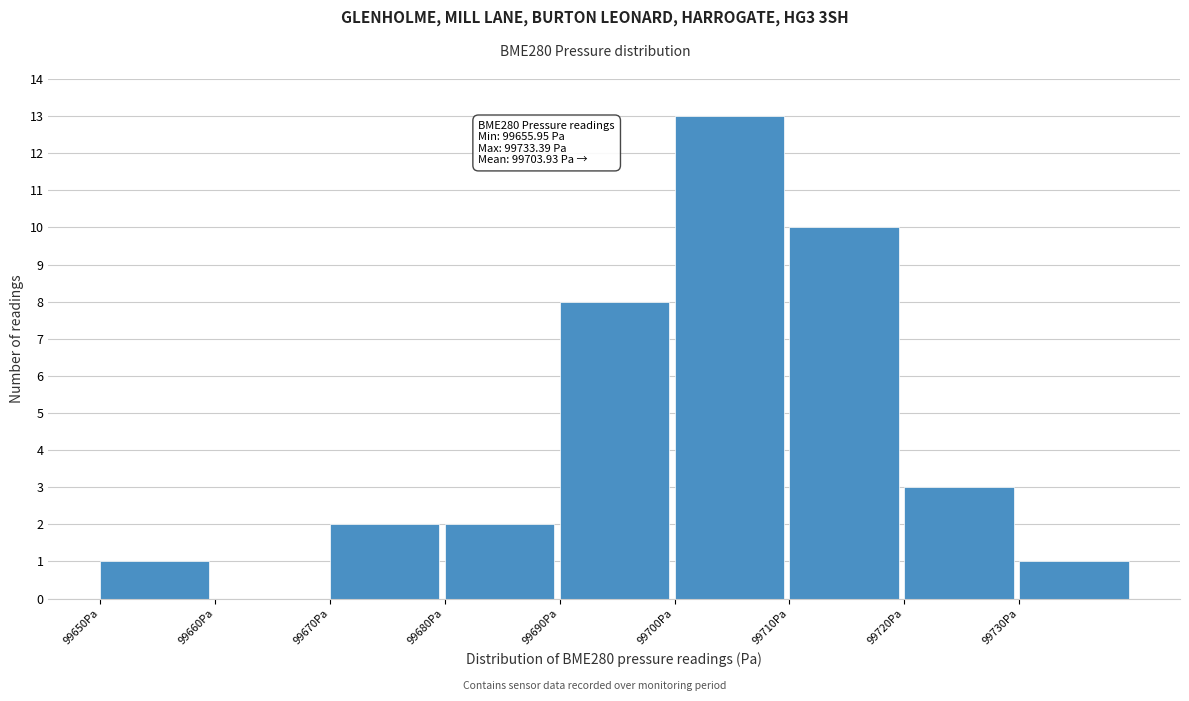

Which range on the x-axis has the tallest bar?

99700 to 99710